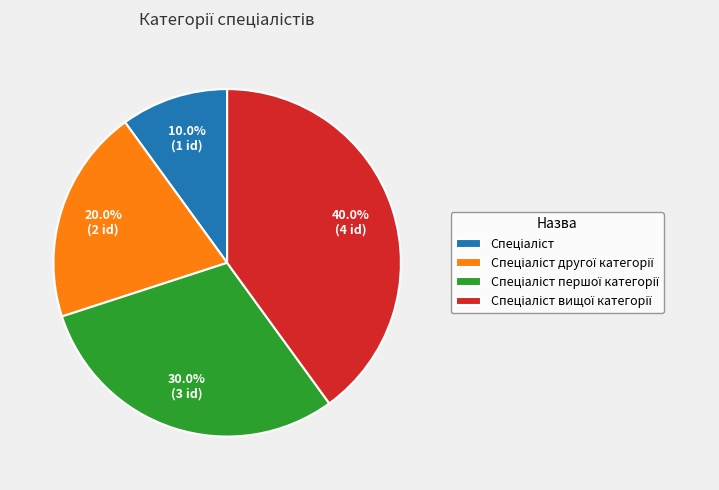

Does any single category account for the majority?

No